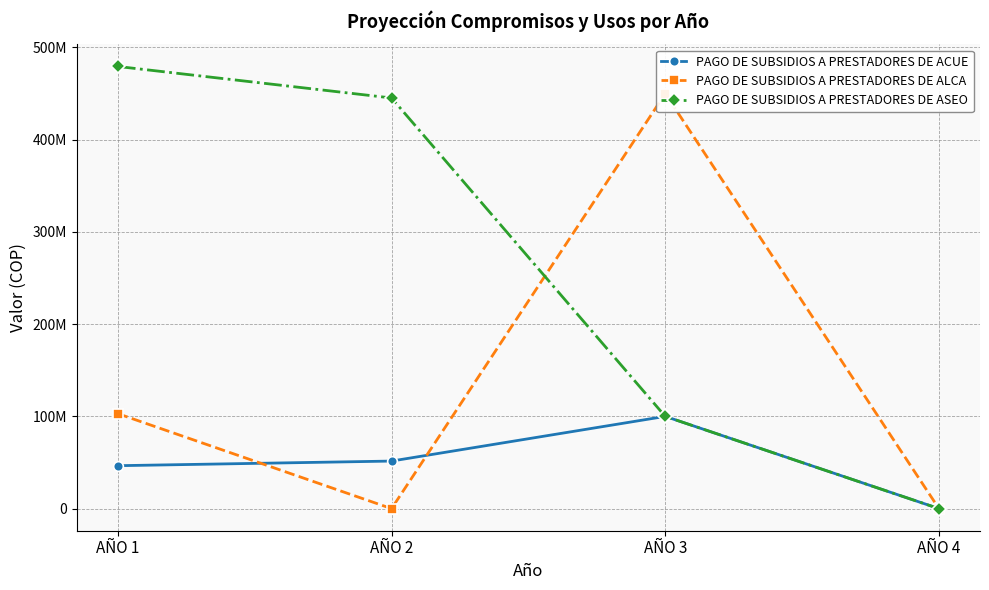

The PAGO DE SUBSIDIOS A PRESTADORES DE ALCA series shows 232741798 at AÑO 4. True or false?

False